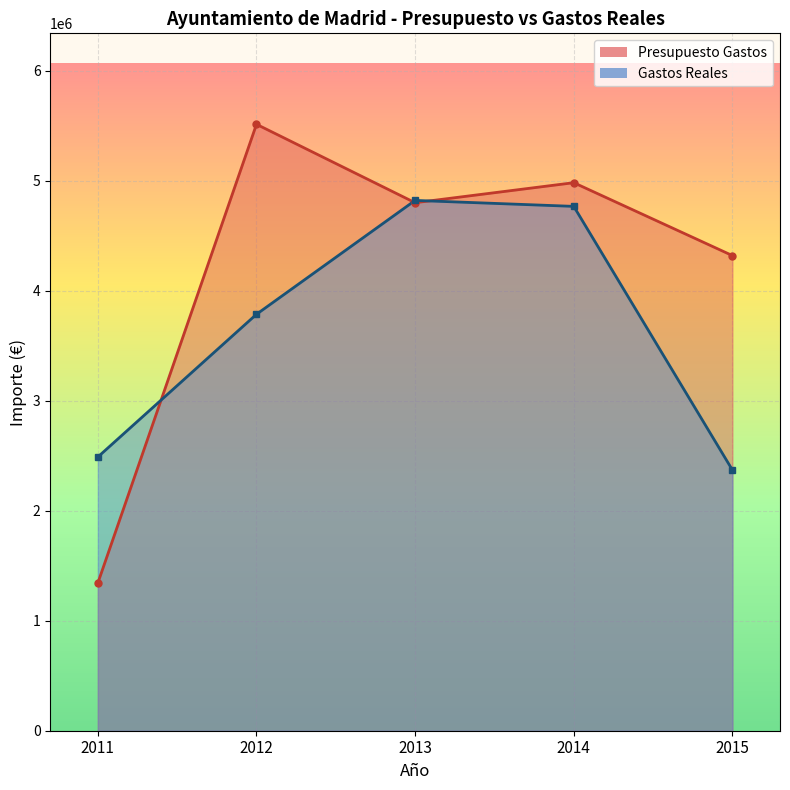

After their last crossing, which series has the higher values: Gastos Reales or Presupuesto Gastos?

Presupuesto Gastos